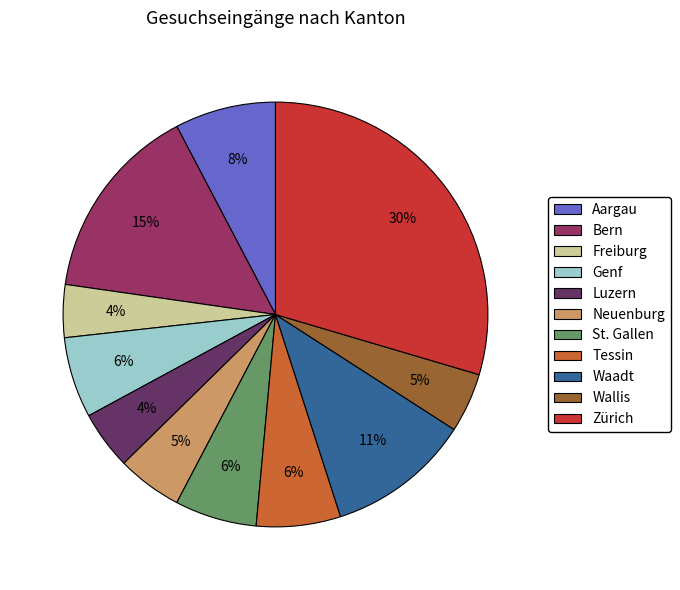

Count the number of slices in the pie.

11